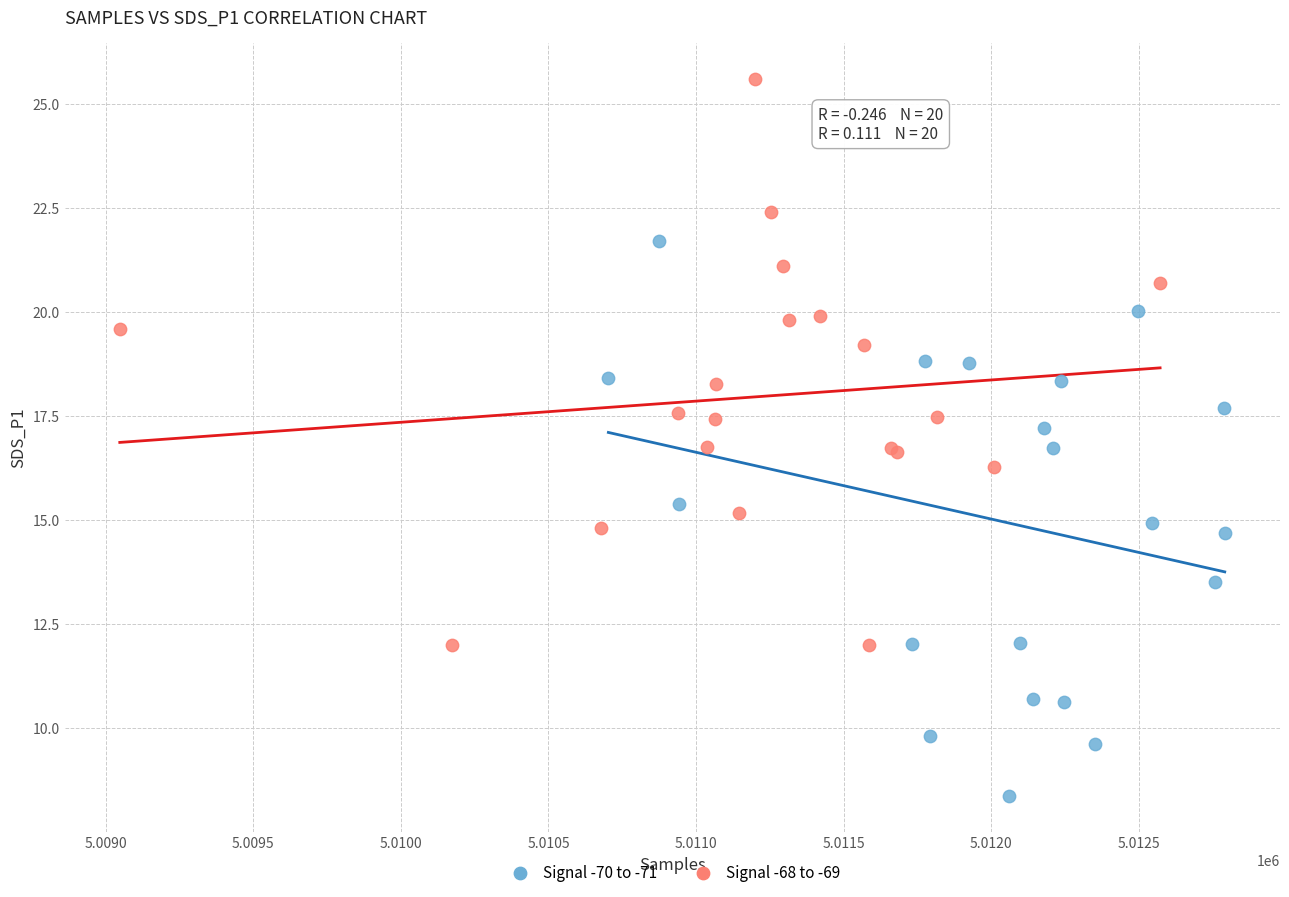

What are all the series names shown in the legend?

Signal -70 to -71, Signal -68 to -69